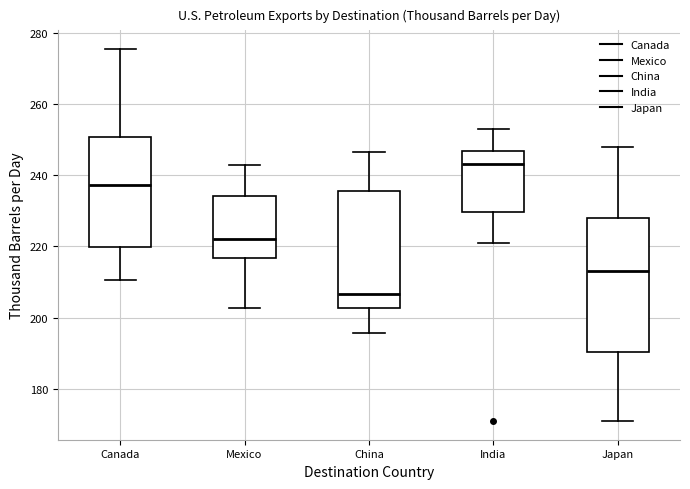

Which box is the tallest, from its lower edge to its upper edge?

Japan